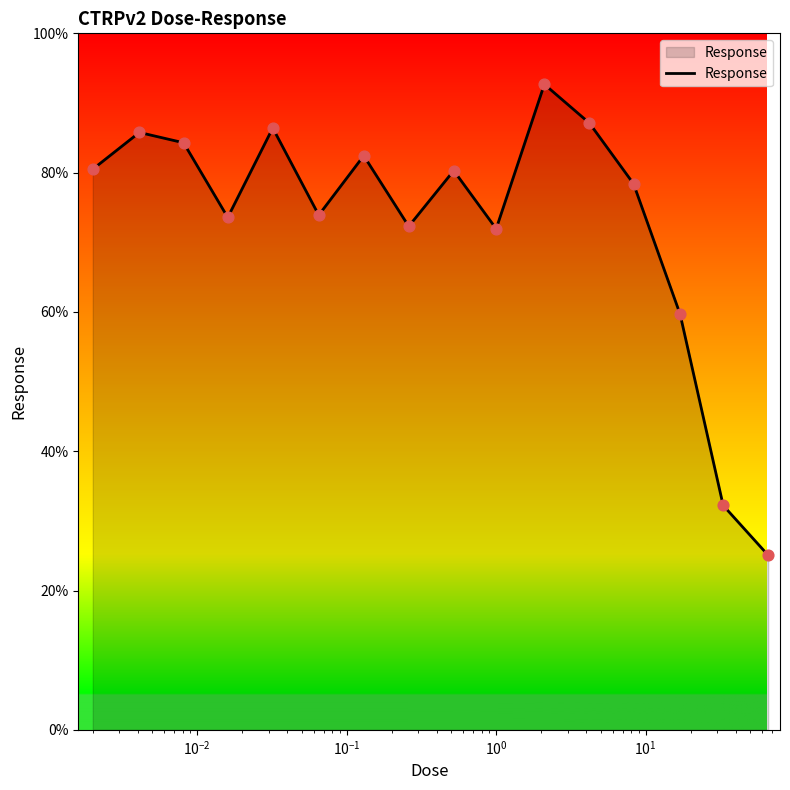

What is the minimum value shown in the chart?

25.1